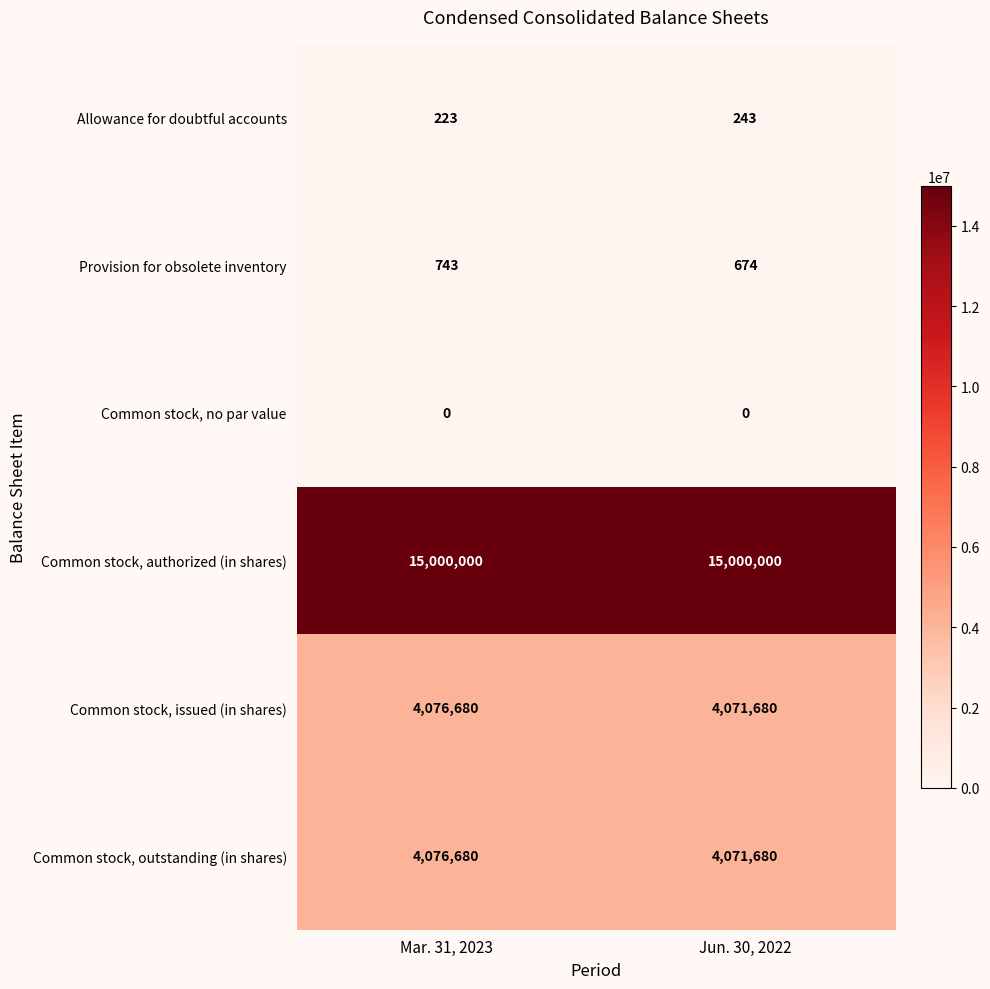

What is the difference between the Common stock, issued (in shares) values at Mar. 31, 2023 and Jun. 30, 2022?

5000